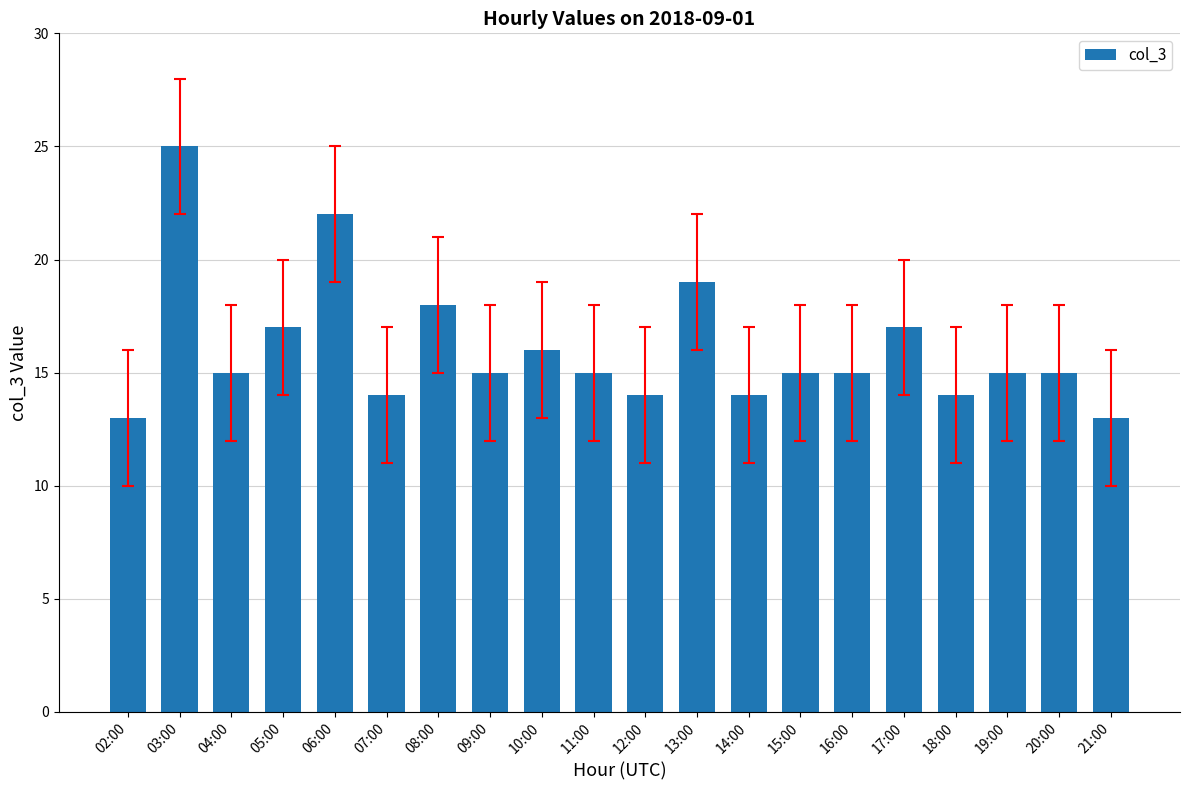

What is the label of the 10th bar from the right?

12:00